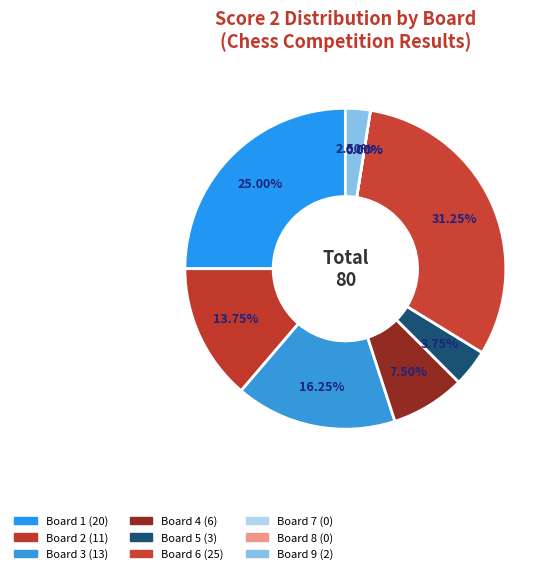

What is the change in value from Board 4 to Board 9?

-4